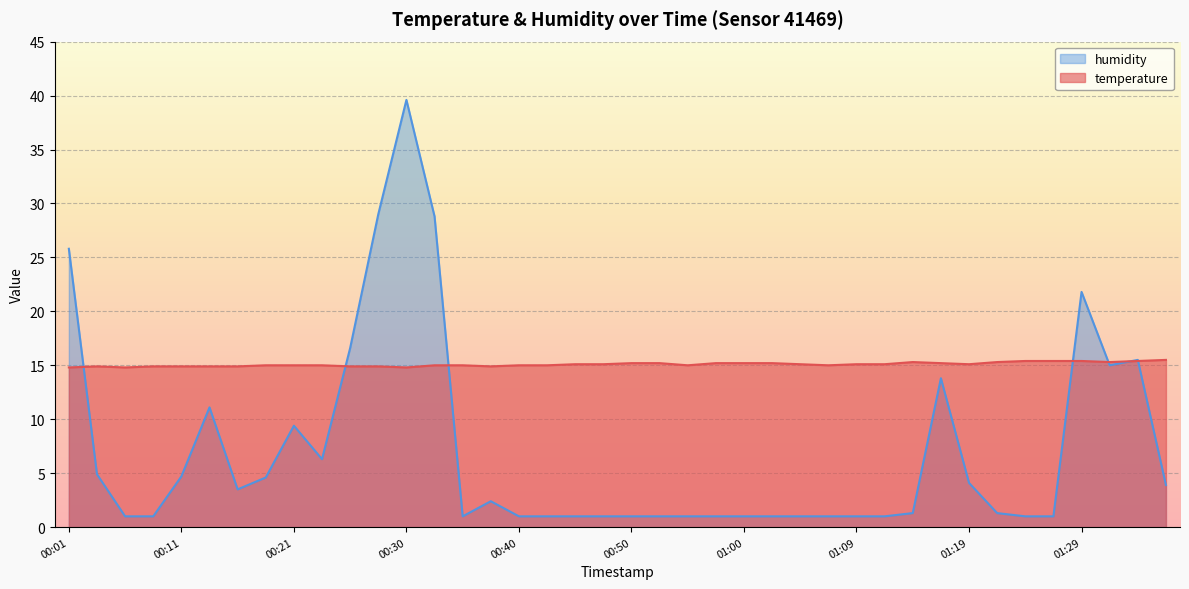

At 00:30, list the series in order from largest to smallest.

humidity, temperature